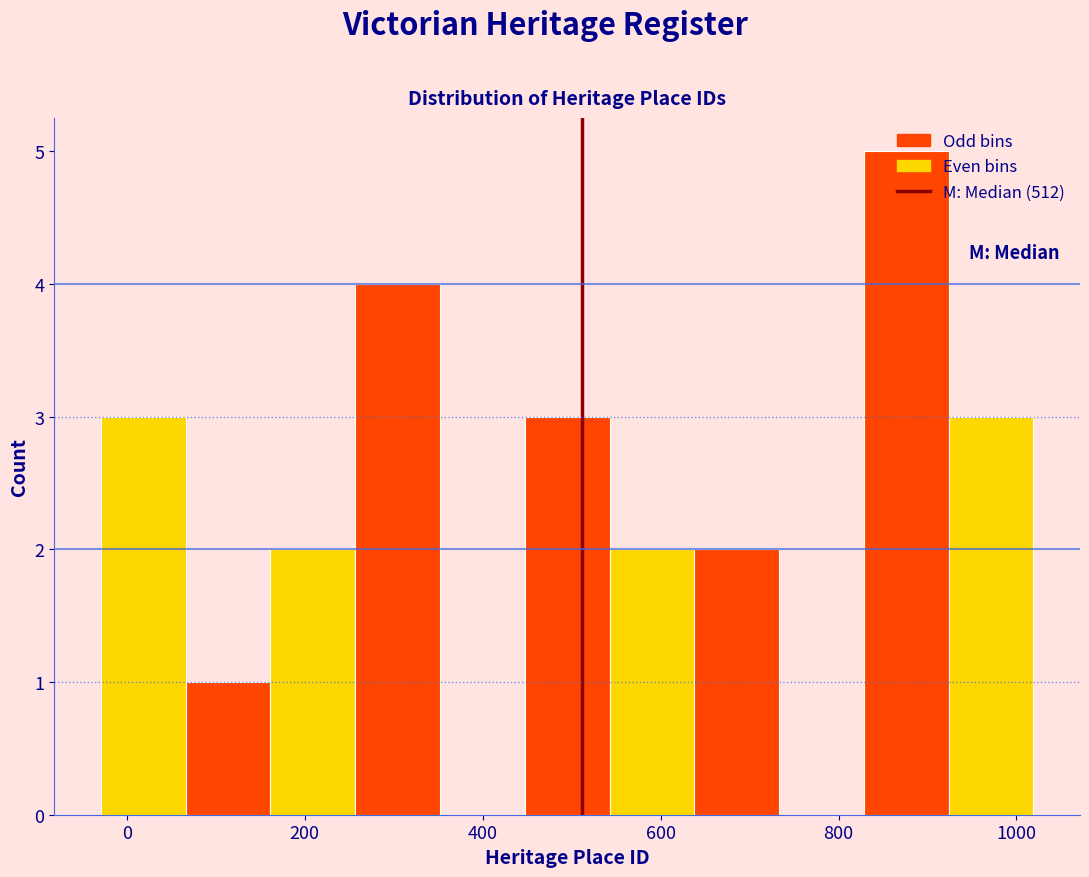

What is the height of the bar covering -20 to 60 on the x-axis? Neither the bar edges nor the heights are printed on the chart, so give them approximately, as read against the axes.

3